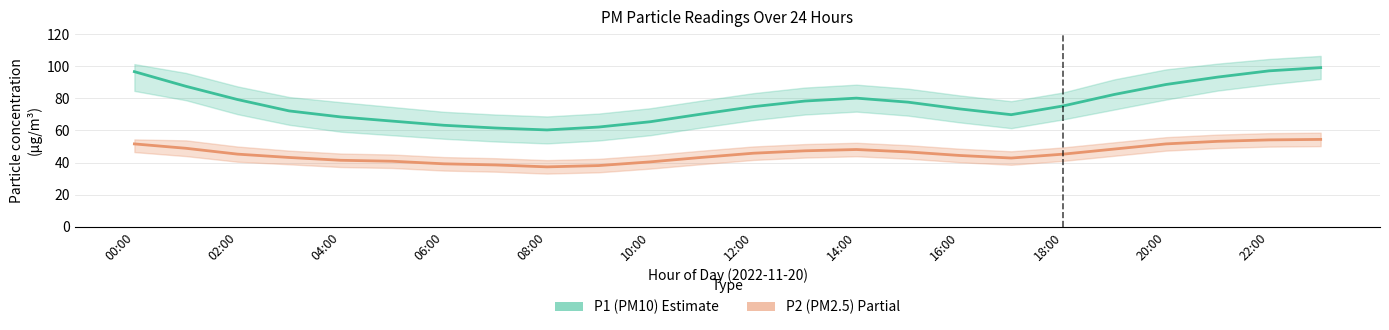

At how many categories does at least one series exceed 88?

5